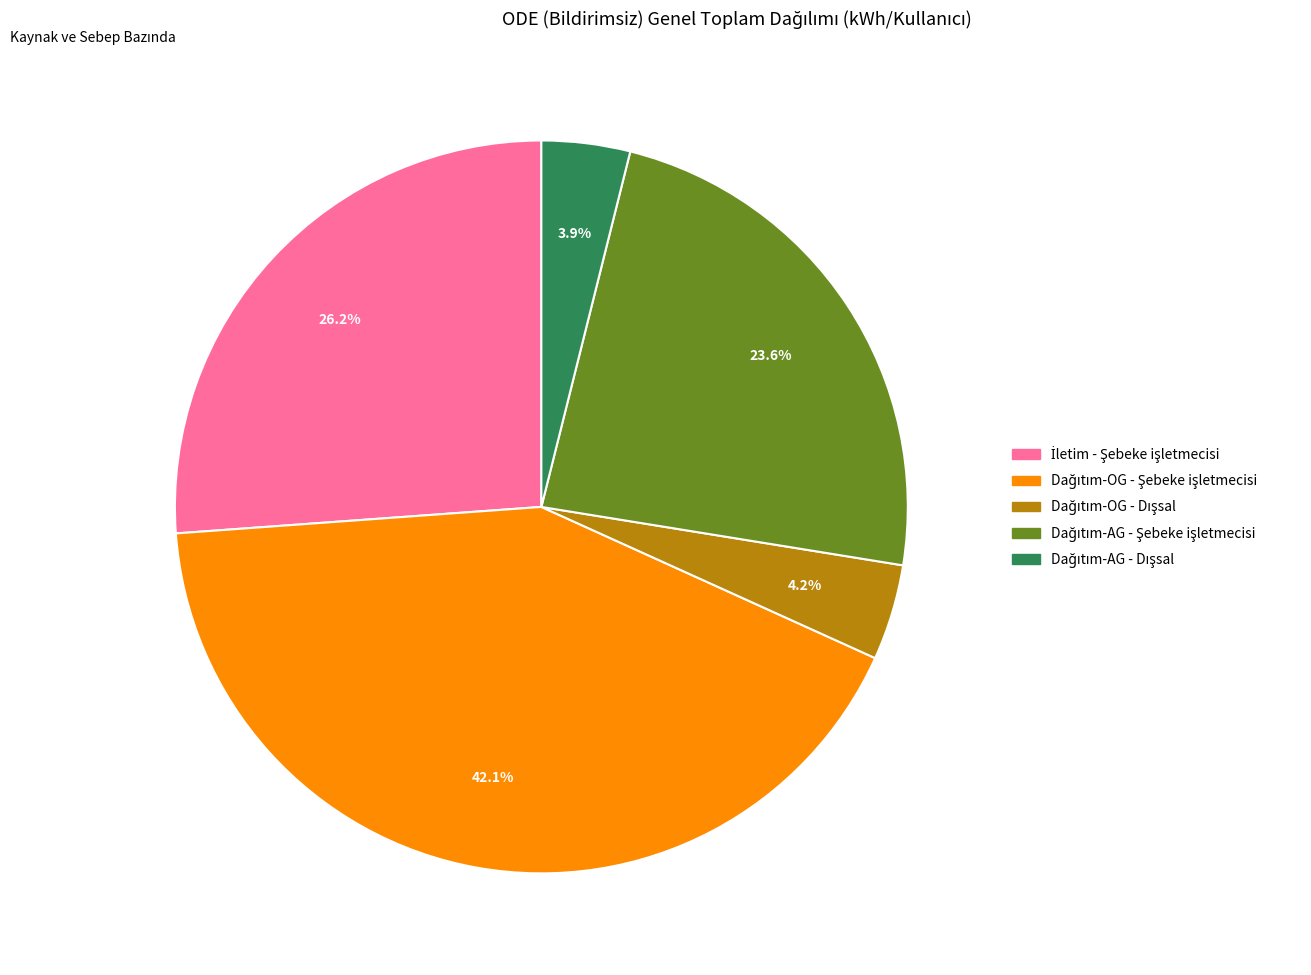

Does any single category account for the majority?

No